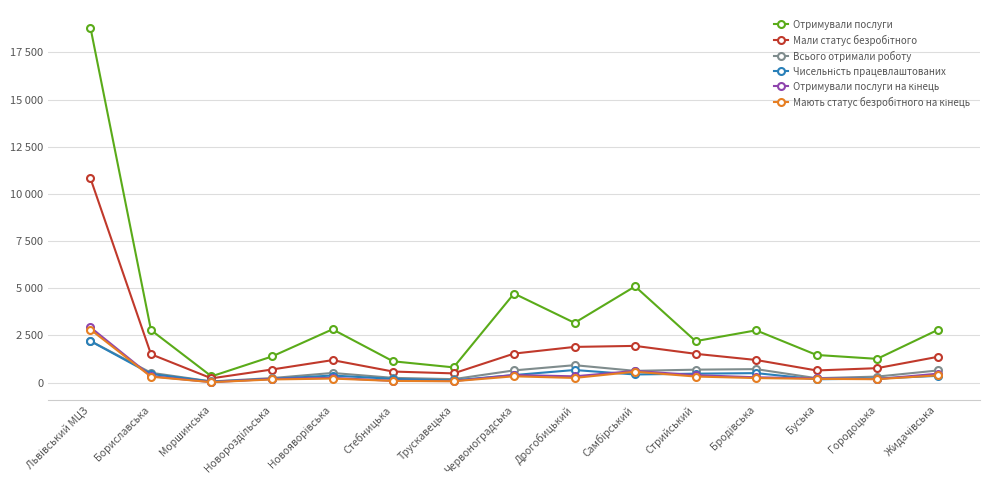

Is this an area chart (filled region under the line)?

No